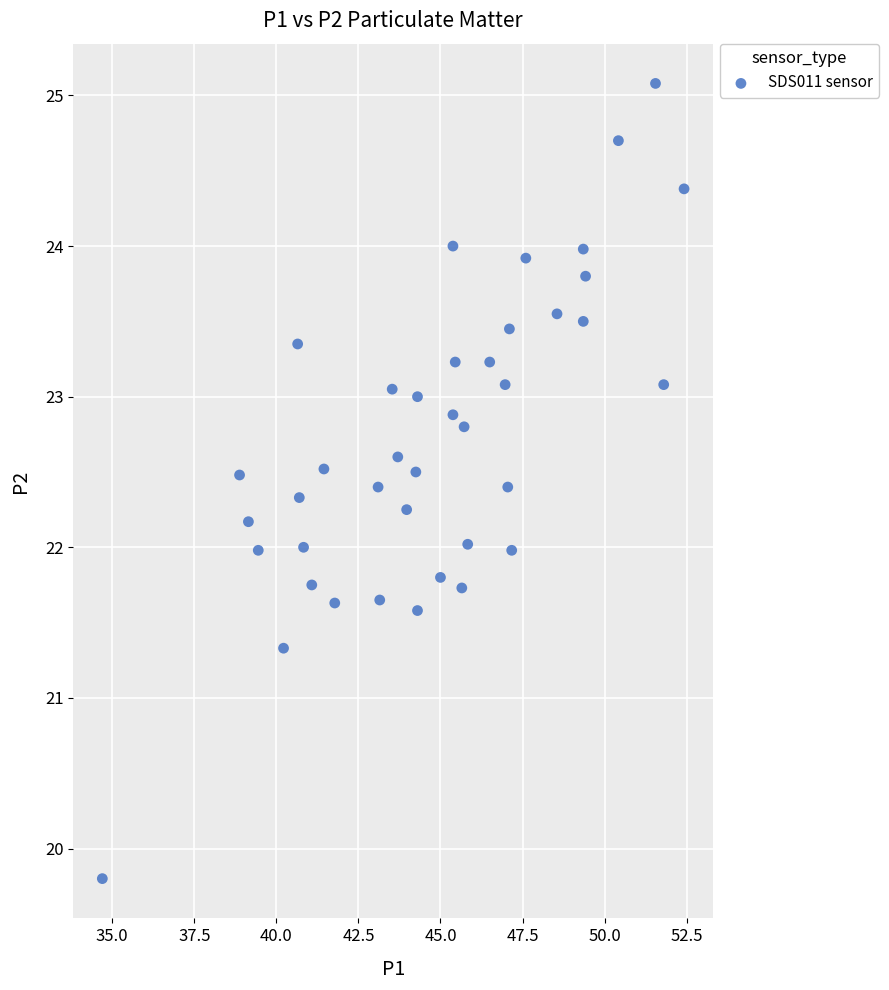

What is the range of Y values (max minus min)?

5.3